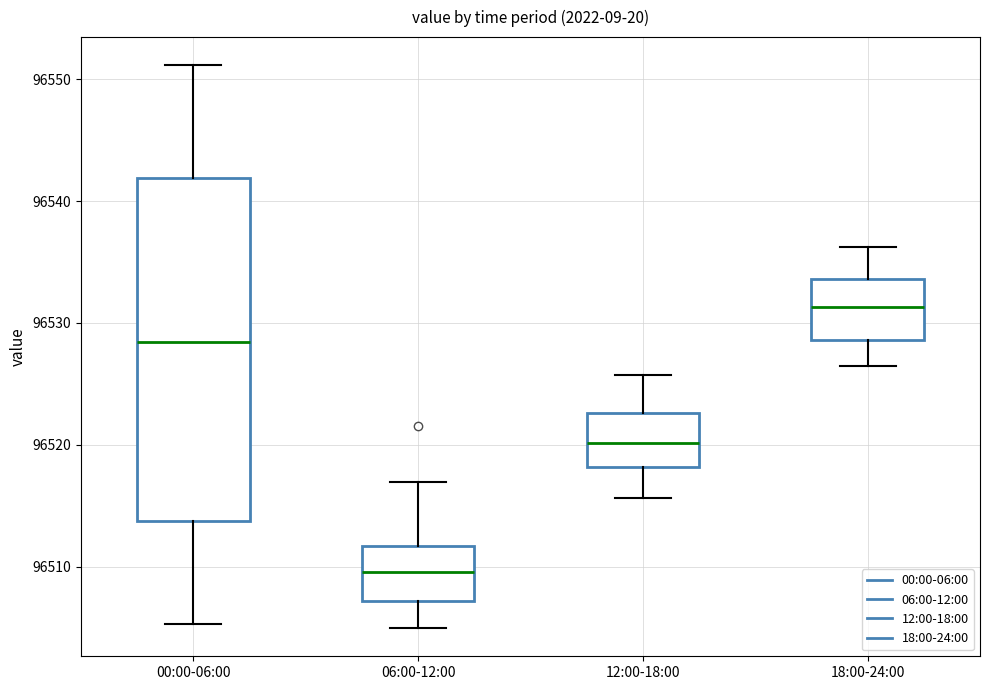

Which box is the tallest, from its lower edge to its upper edge?

00:00-06:00